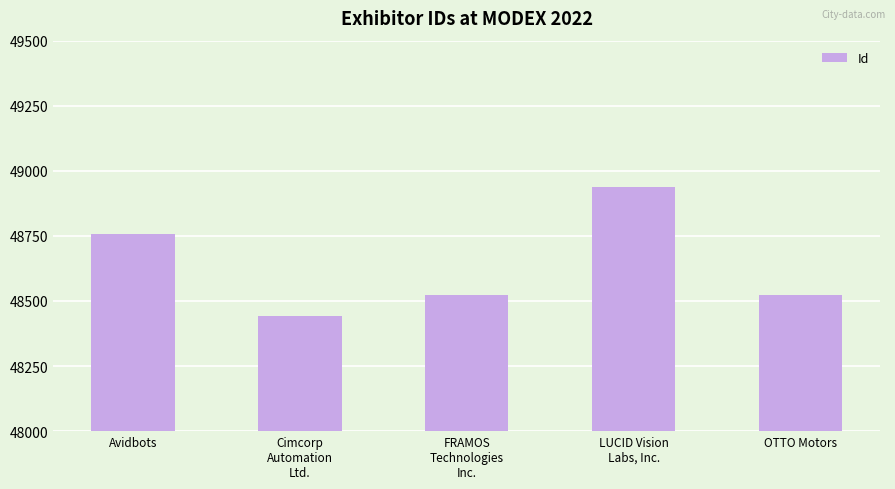

Where is the data nearest to the value 48689?

Avidbots